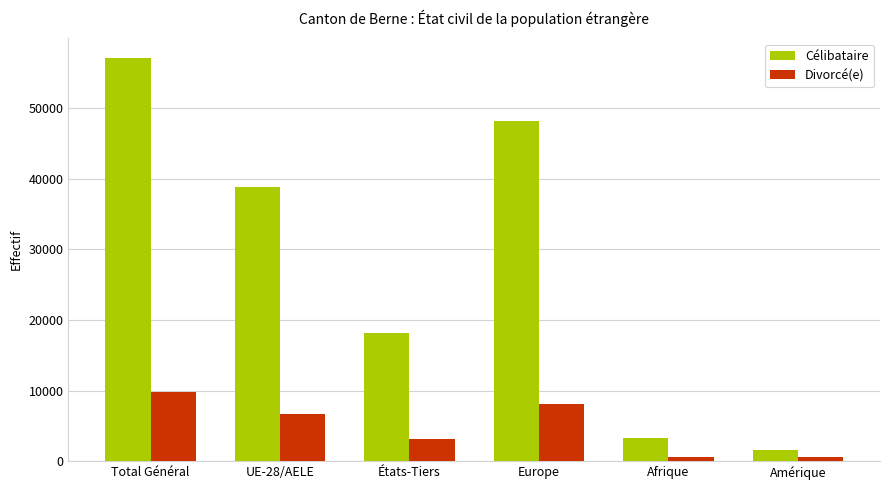

What is the sum of all Divorcé(e) values?

28769